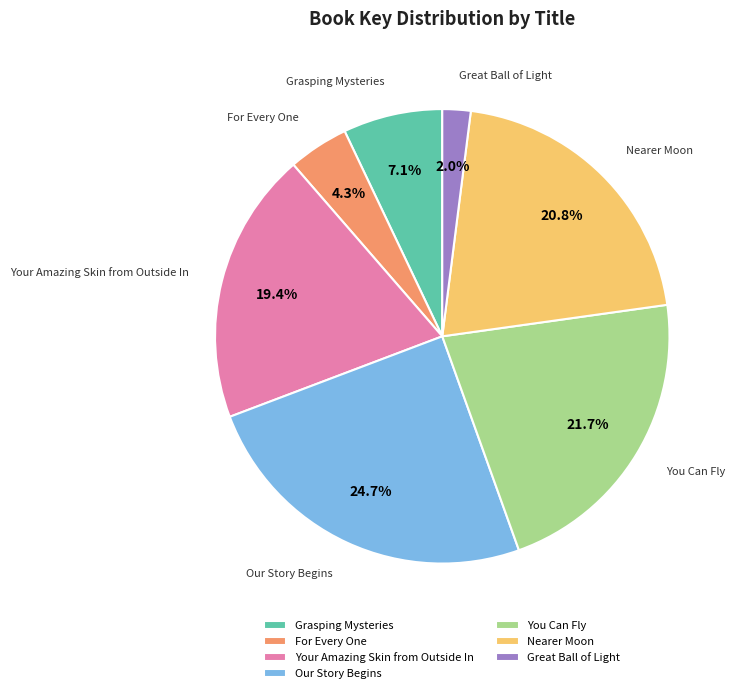

Is Nearer Moon the majority of the pie?

No